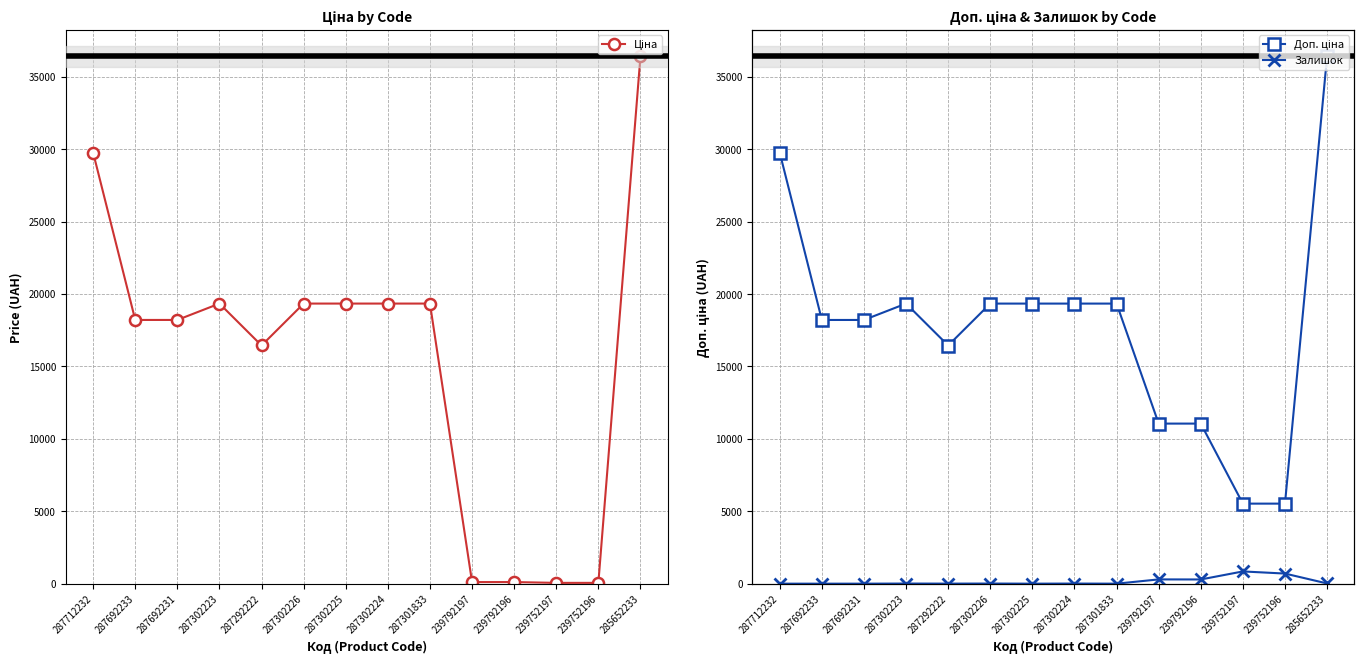

How many values in Залишок are above zero?

9